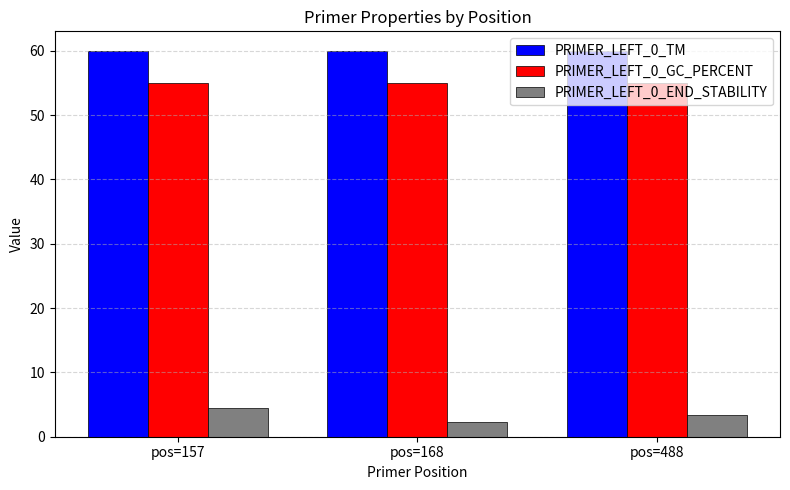

Count the number of categories in the chart.

3